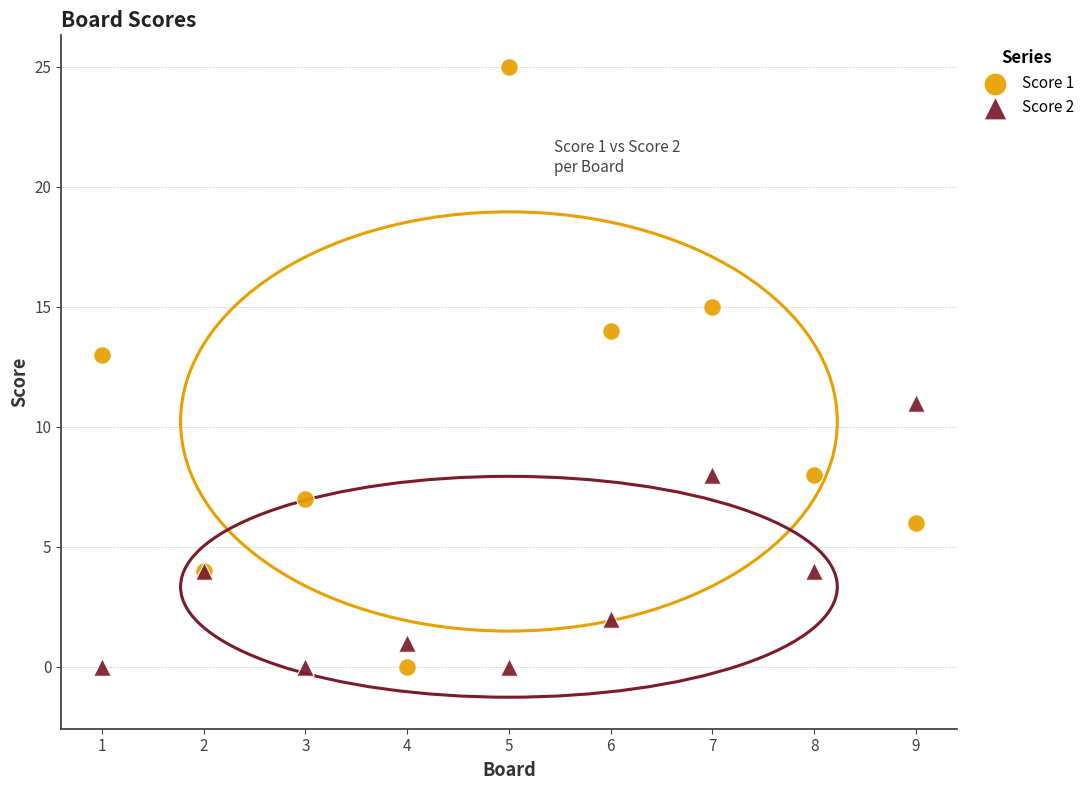

Which series reaches the maximum Y coordinate?

Score 1